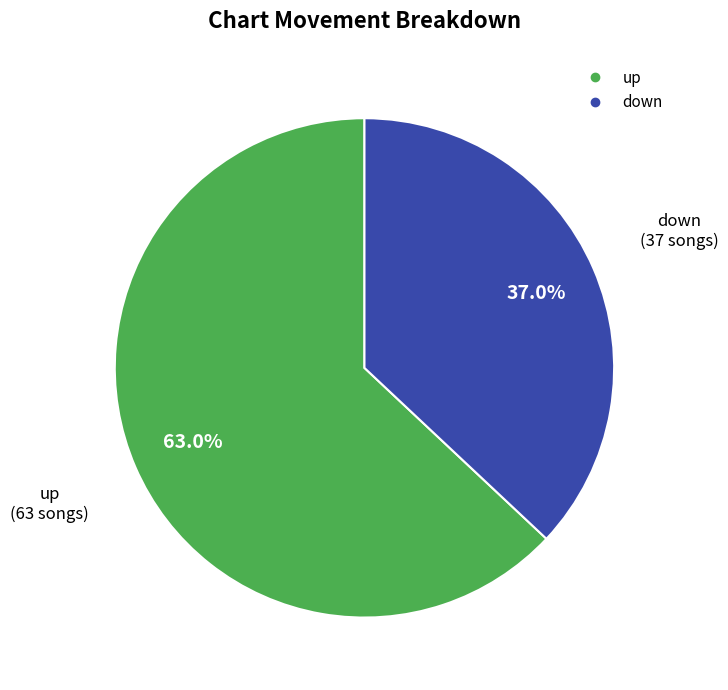

What portion of the pie excludes up?

37.0%